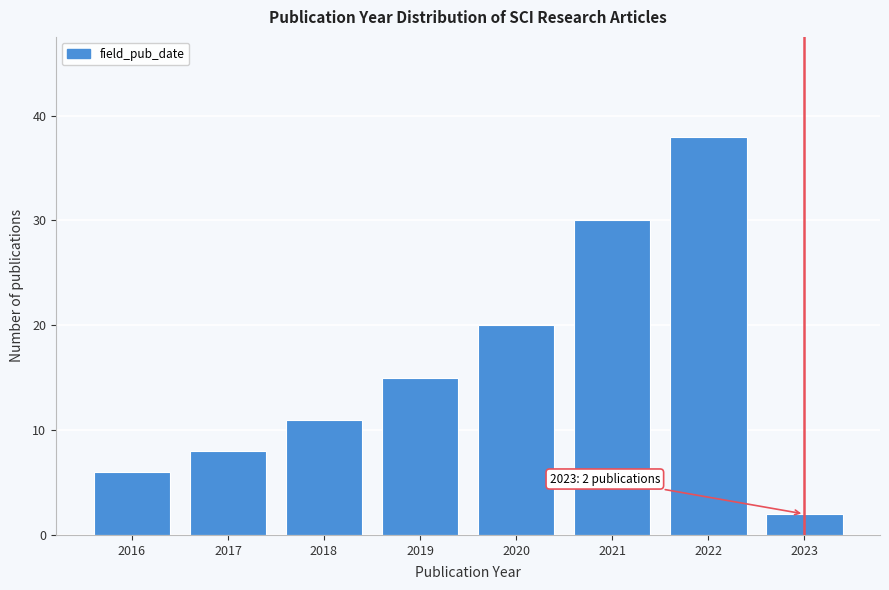

Reading right to left, list all the values displayed in this chart.

2023=2	2022=38	2021=30	2020=20	2019=15	2018=11	2017=8	2016=6